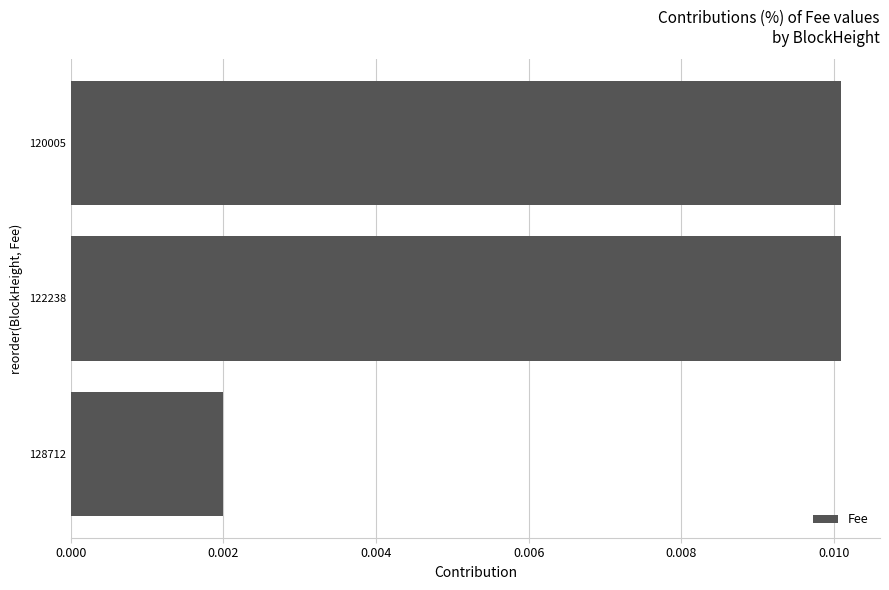

Which label corresponds to the smallest value in the chart?

128712